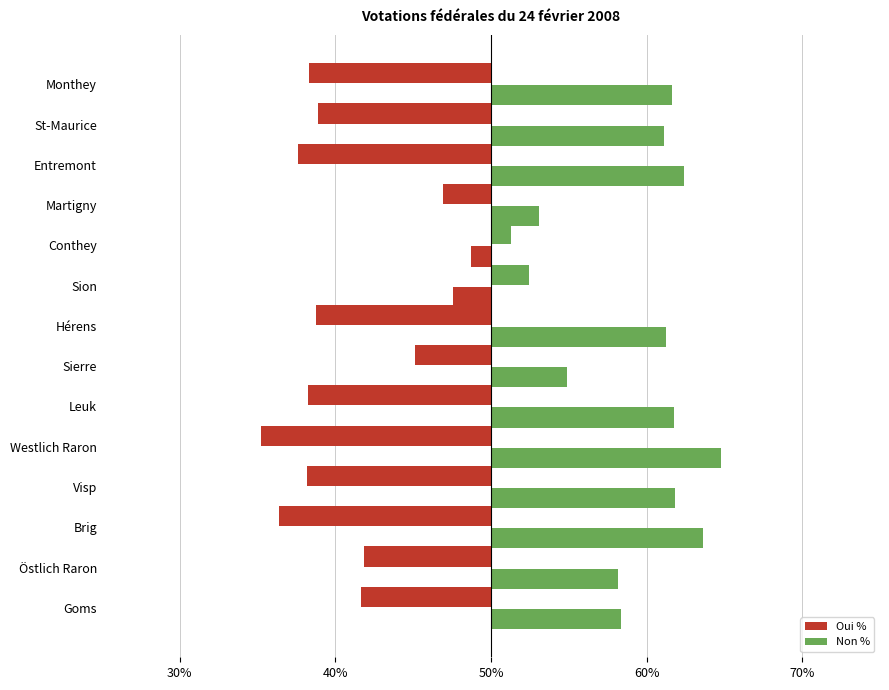

What is the minimum value shown in the chart?

-14.8